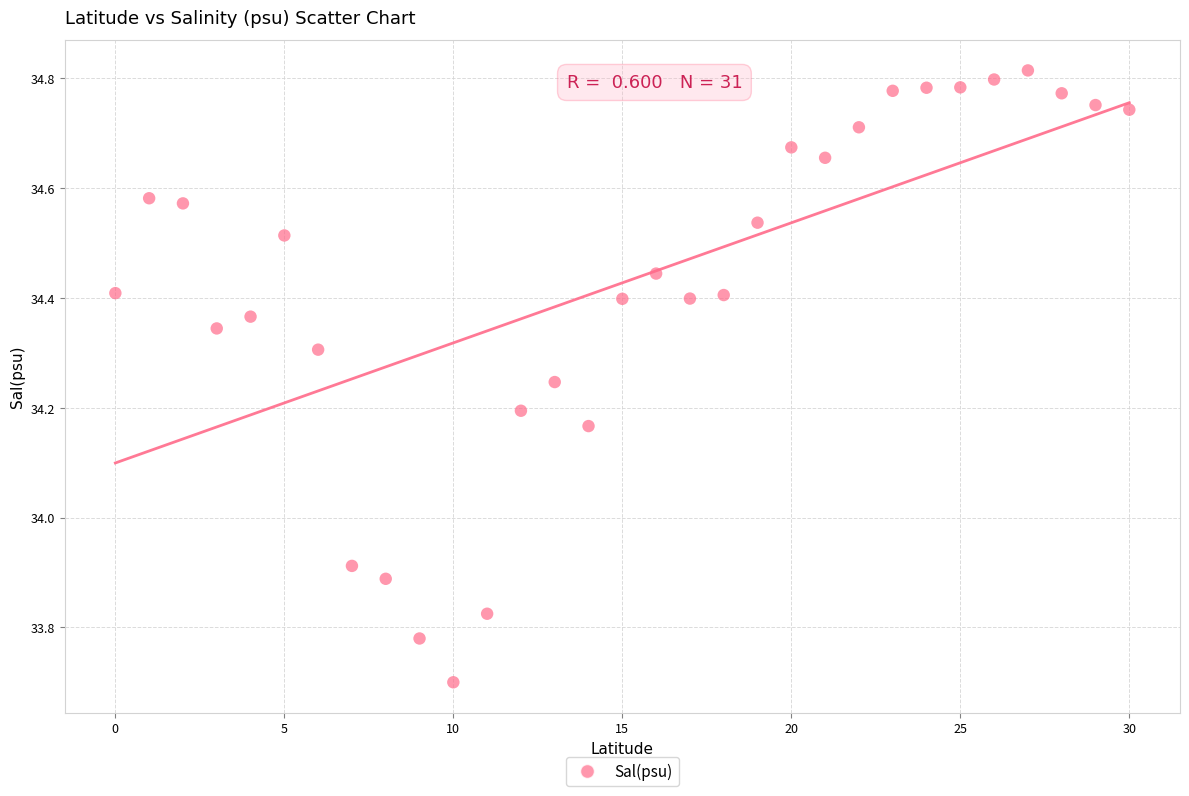

What Y value in the scatter plot is closest to 34?

33.9